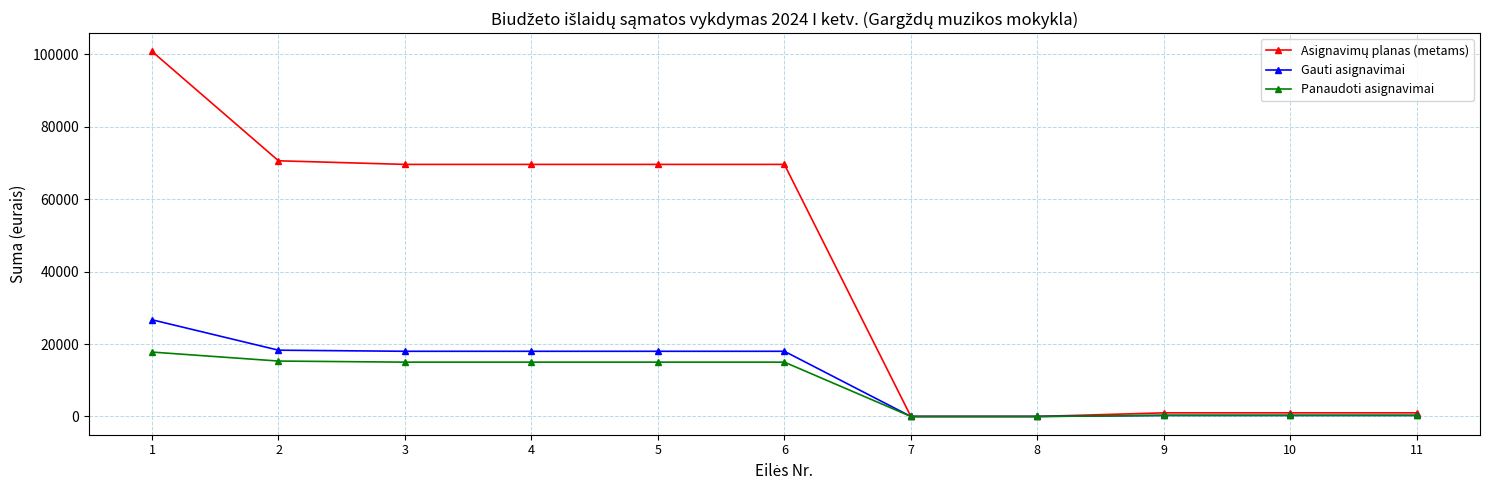

What is the value of the Panaudoti asignavimai point at the 6th from the left?

15000.0